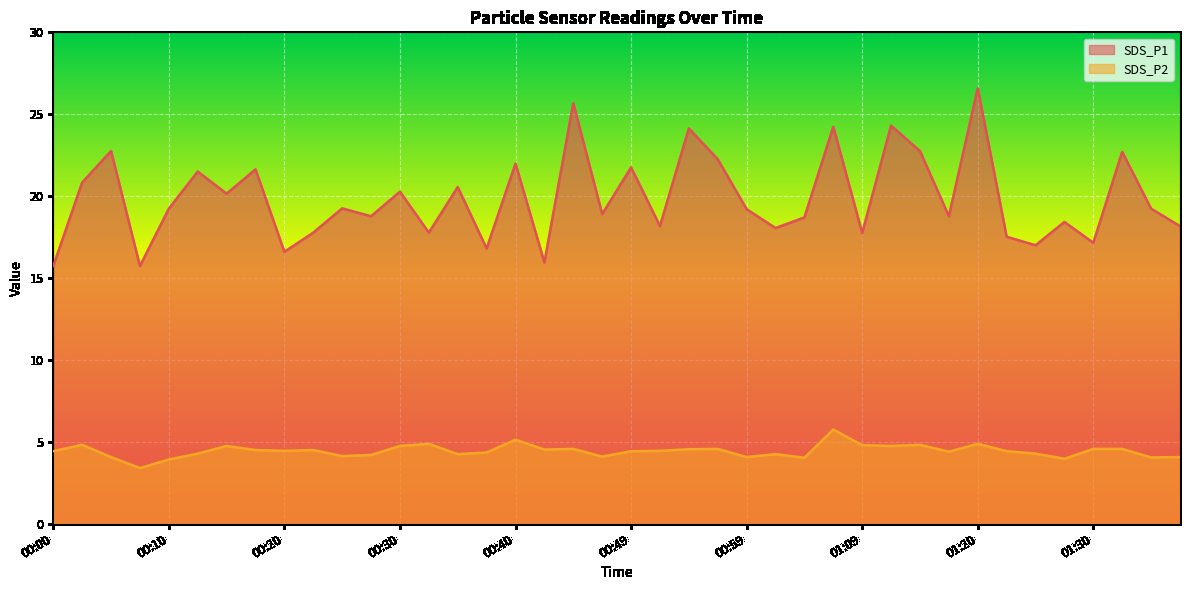

What is the label of the 13th point from the left?

00:30